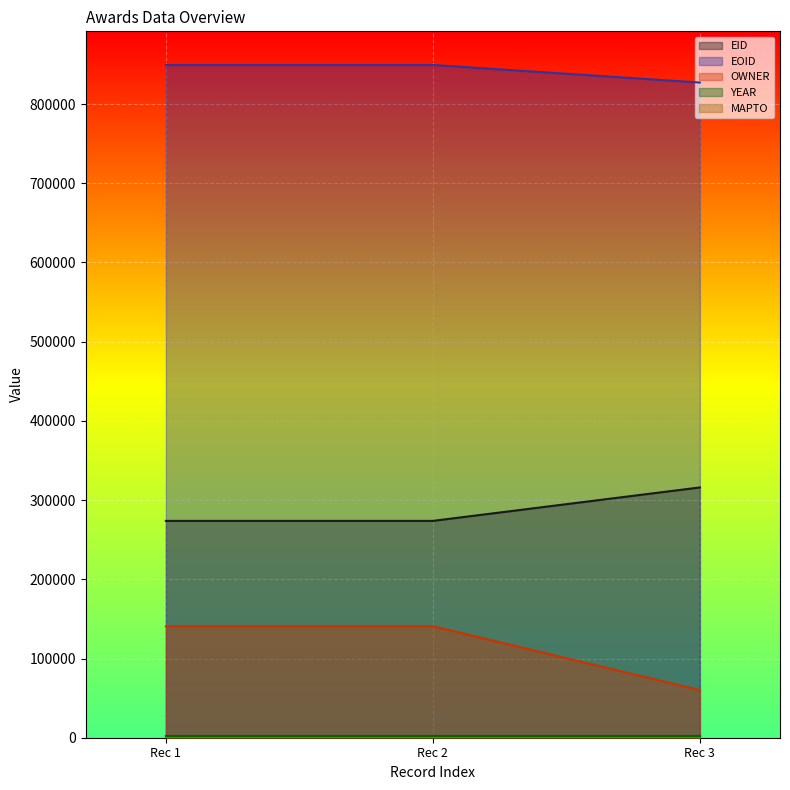

Does the chart display data point markers on the line(s)?

No